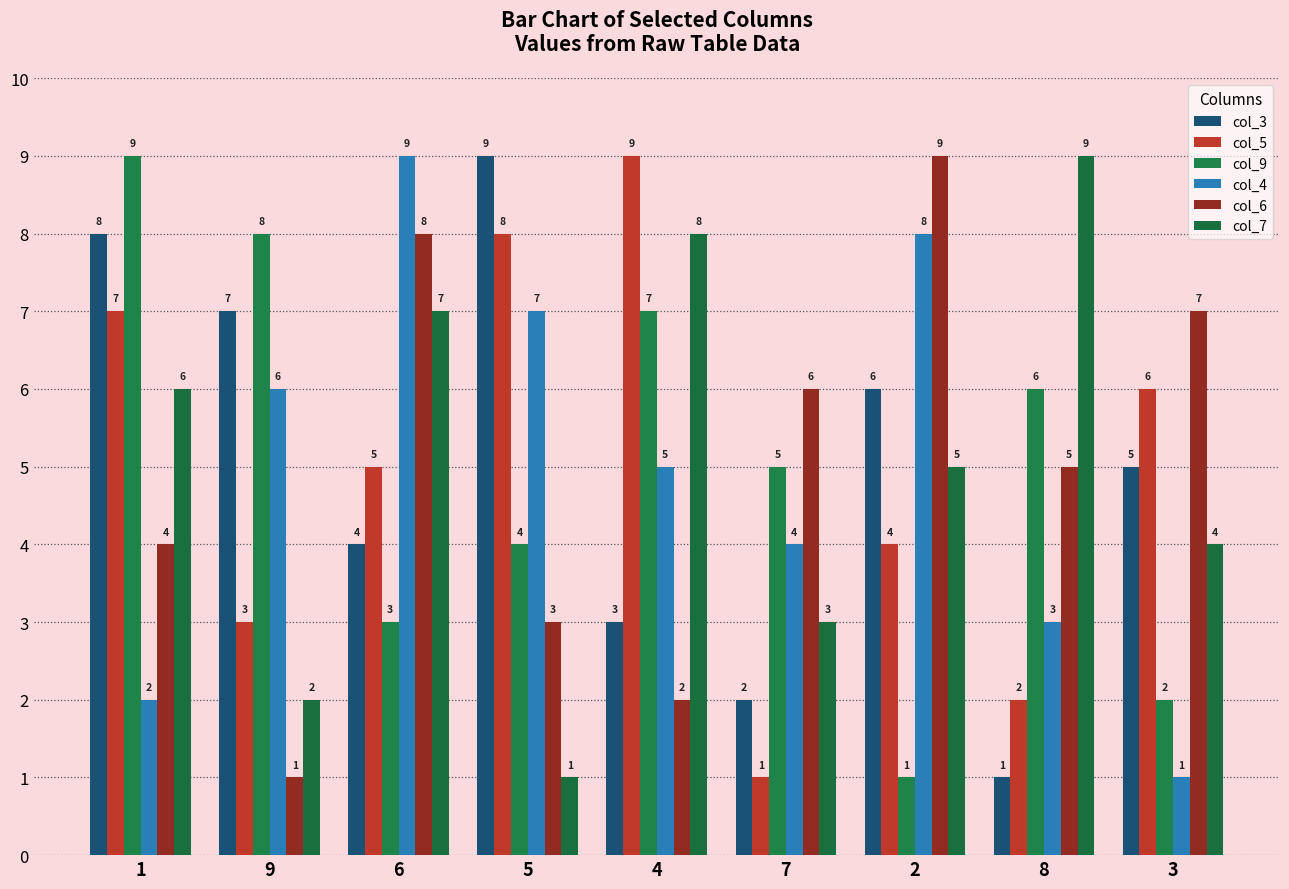

At which category is the sum across all series the highest?

1